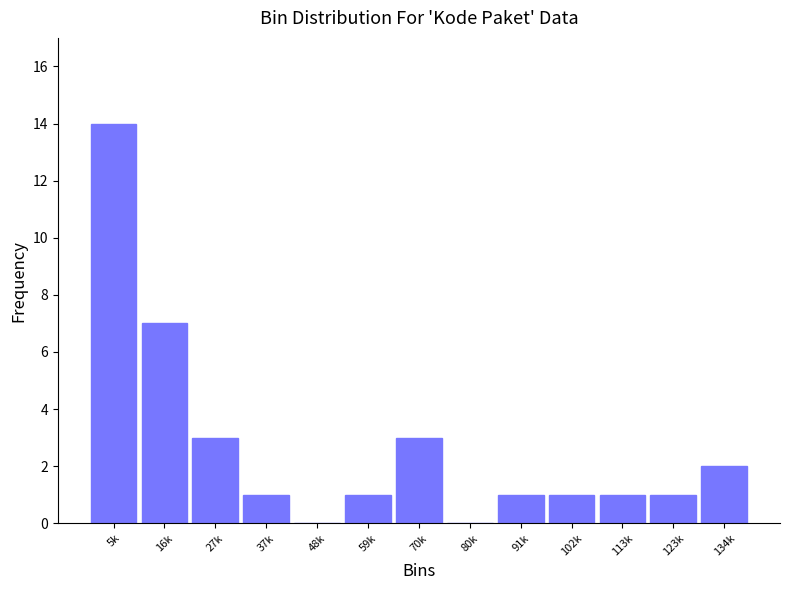

Reading right to left, list all the values displayed in this chart.

134k=2	123k=1	113k=1	102k=1	91k=1	80k=0	70k=3	59k=1	48k=0	37k=1	27k=3	16k=7	5k=14